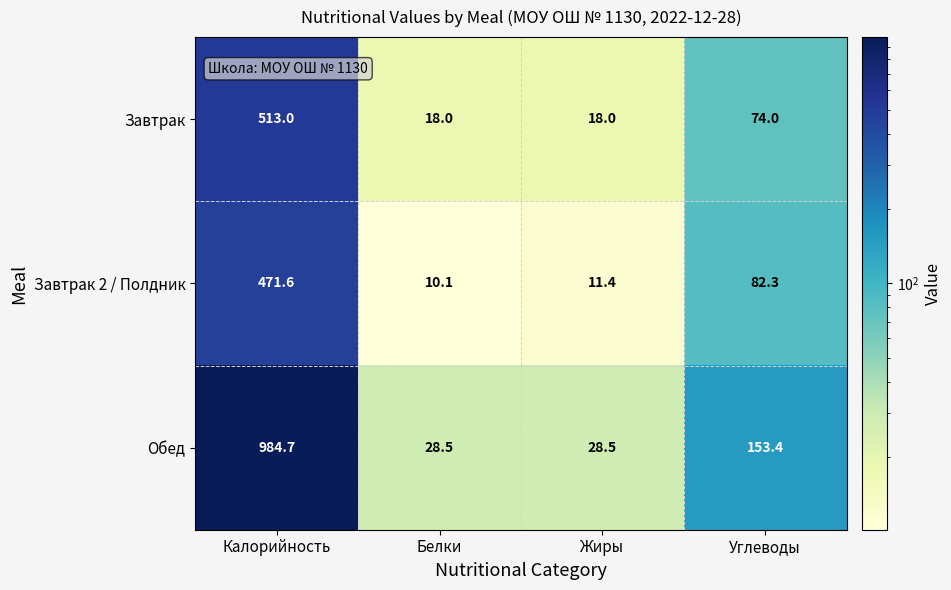

At which category does the chart reach its minimum across all series?

Белки